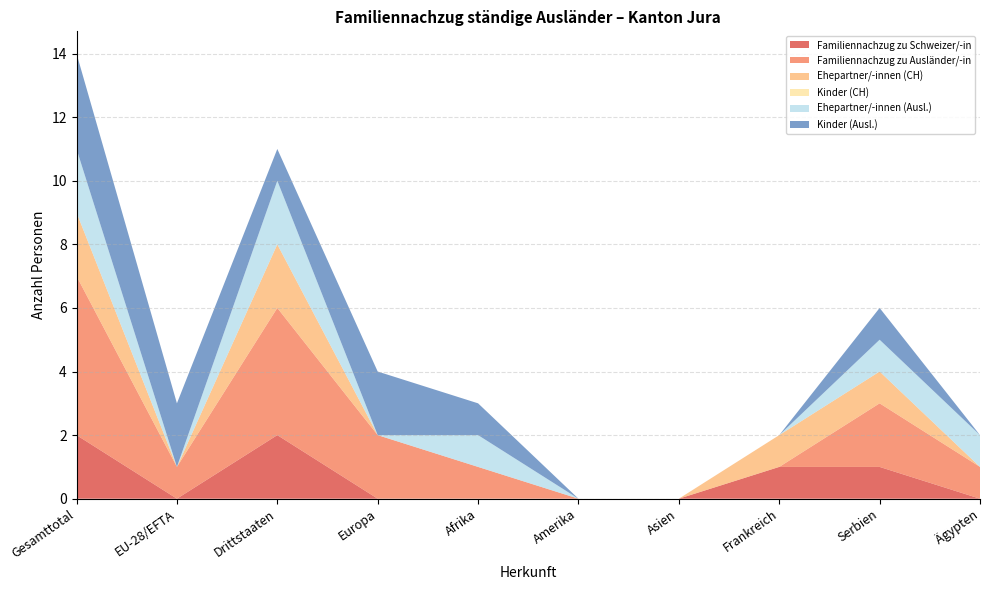

Reading left to right, what are all the values shown in this chart?

Familiennachzug zu Schweizer/-in: 2	0	2	0	0	0	0	1	1	0
Familiennachzug zu Ausländer/-in: 5	1	4	2	1	0	0	0	2	1
Ehepartner/-innen (CH): 2	0	2	0	0	0	0	1	1	0
Kinder (CH): 0	0	0	0	0	0	0	0	0	0
Ehepartner/-innen (Ausl.): 2	0	2	0	1	0	0	0	1	1
Kinder (Ausl.): 3	2	1	2	1	0	0	0	1	0